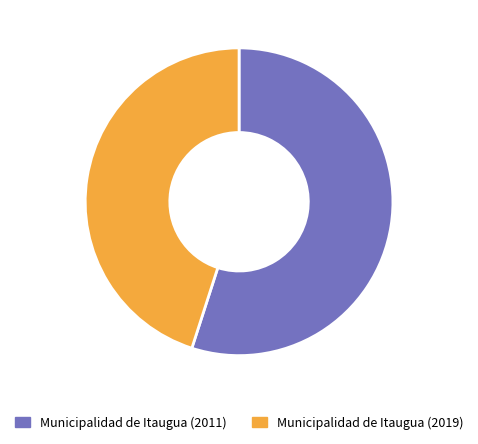

How many slices are in this pie chart?

2